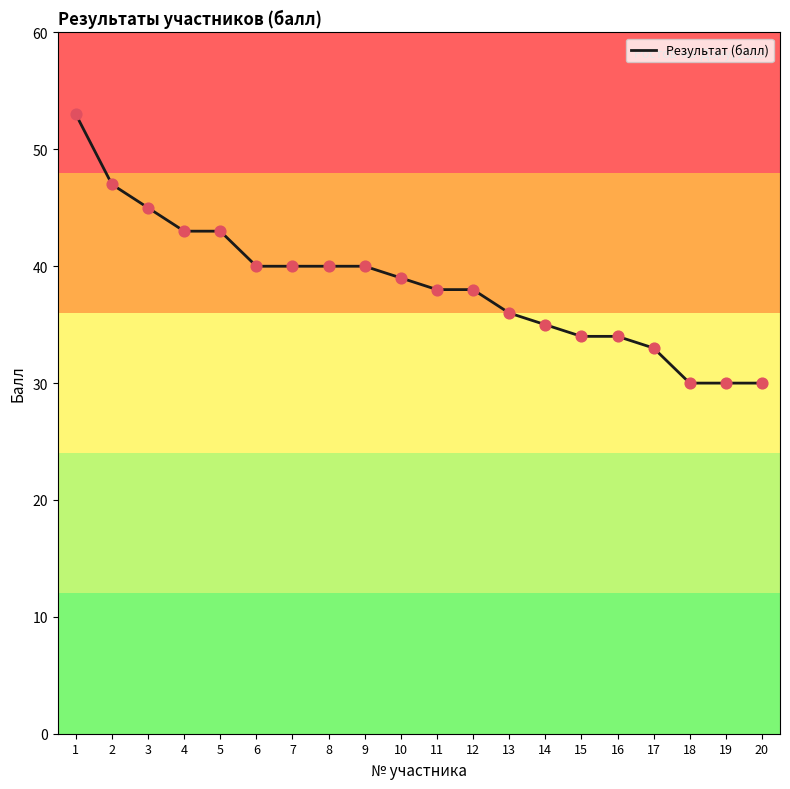

Which has a higher value, 6 or 19?

6